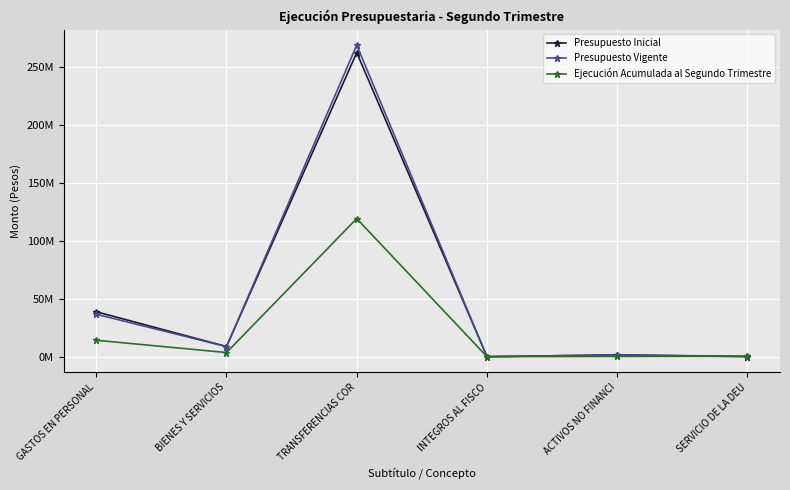

Between which two adjacent categories do Ejecución Acumulada al Segundo Trimestre and Presupuesto Inicial first intersect?

ACTIVOS NO FINANCI and SERVICIO DE LA DEU